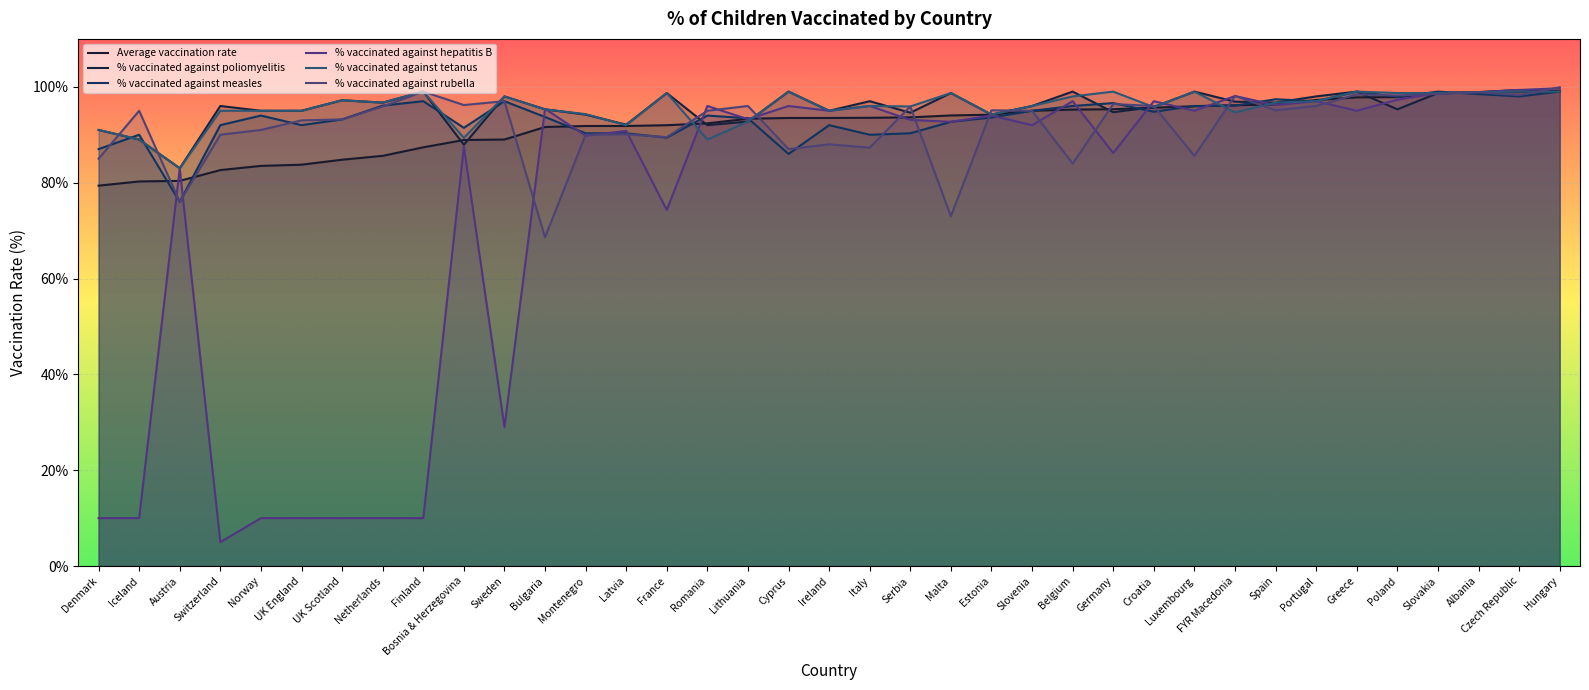

What is the value of the % vaccinated against poliomyelitis point at the 29th from the left?

96.9